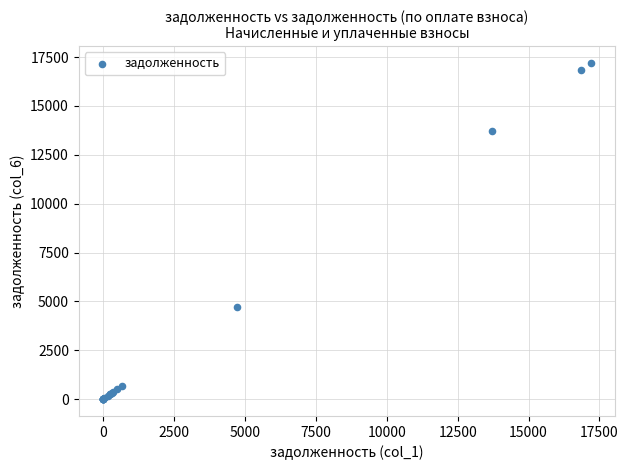

What Y value in the scatter plot is closest to 8597?

4716.9